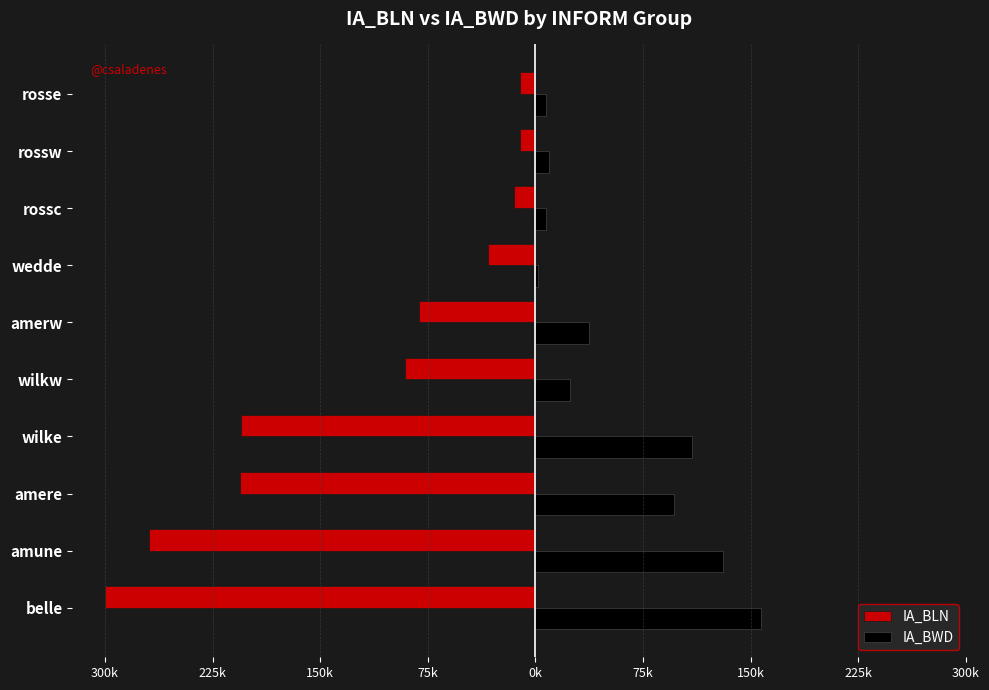

What is the sum of all IA_BLN values?

-1222890